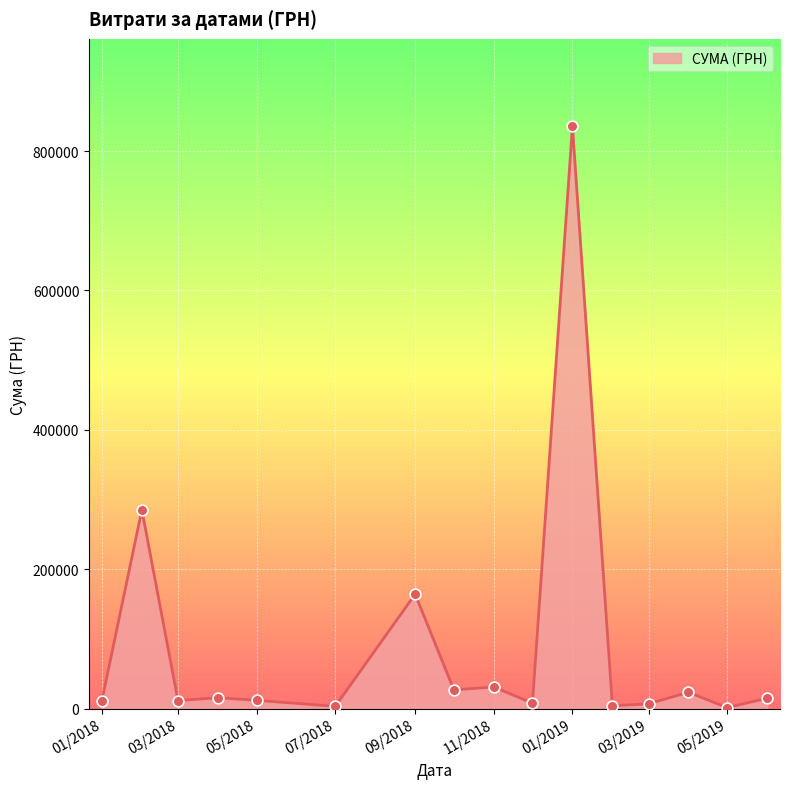

What is the maximum value shown in the chart?

835656.0